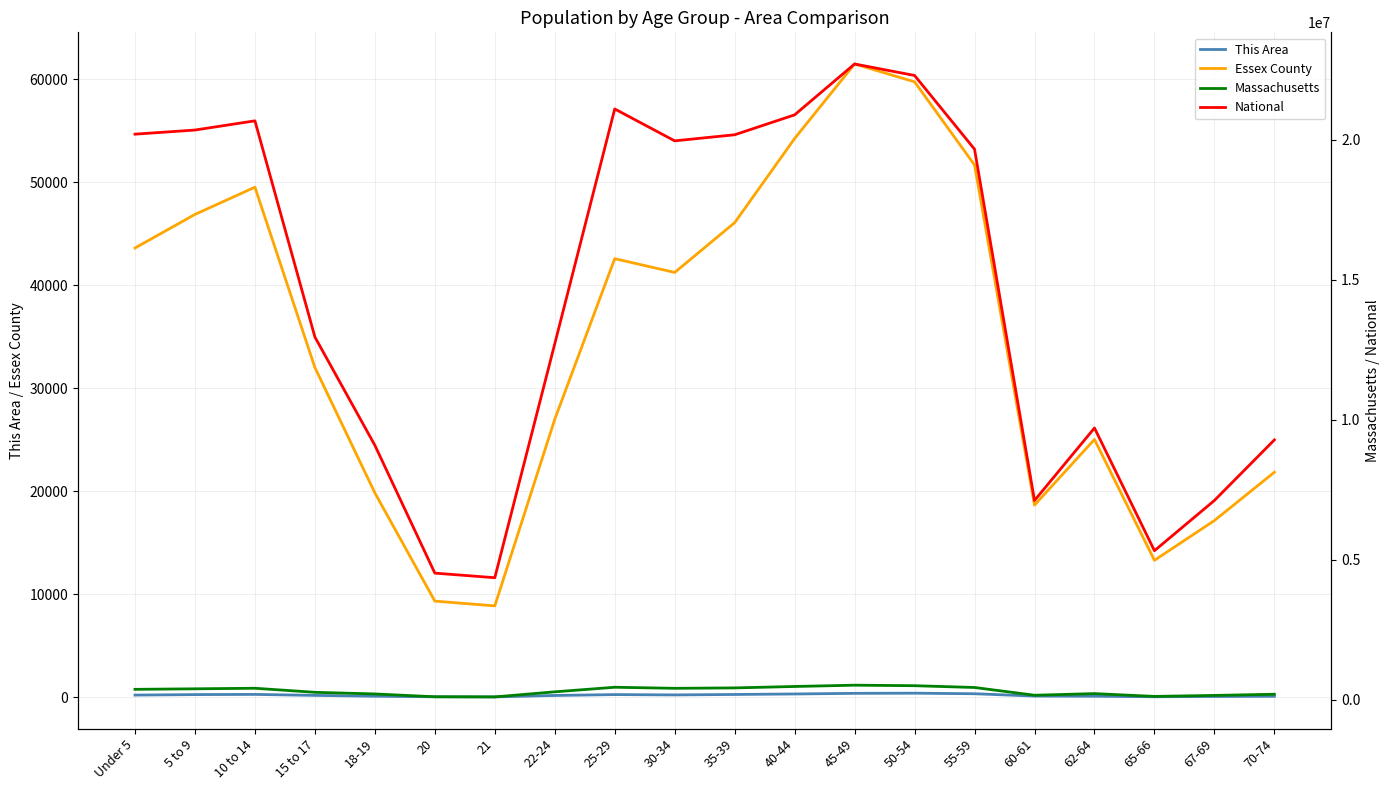

What is the sum of all Essex County values?

690425